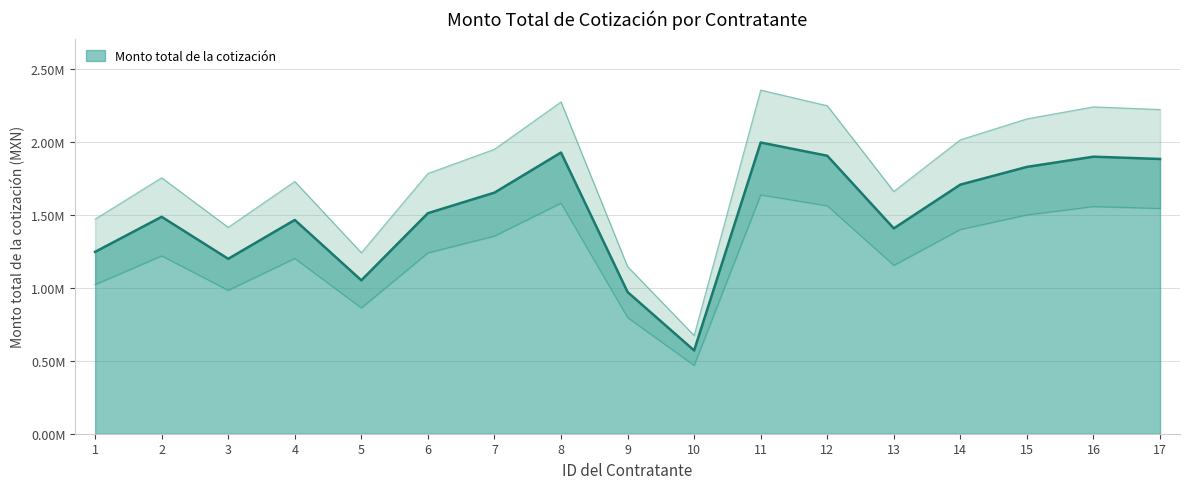

Which label corresponds to the smallest value in the chart?

10